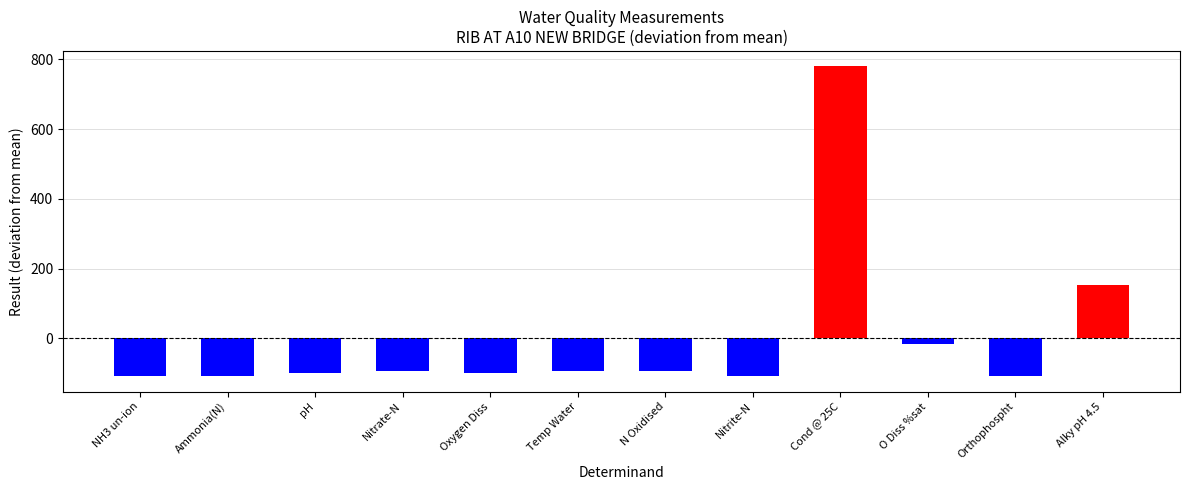

Does the chart contain any negative values?

Yes